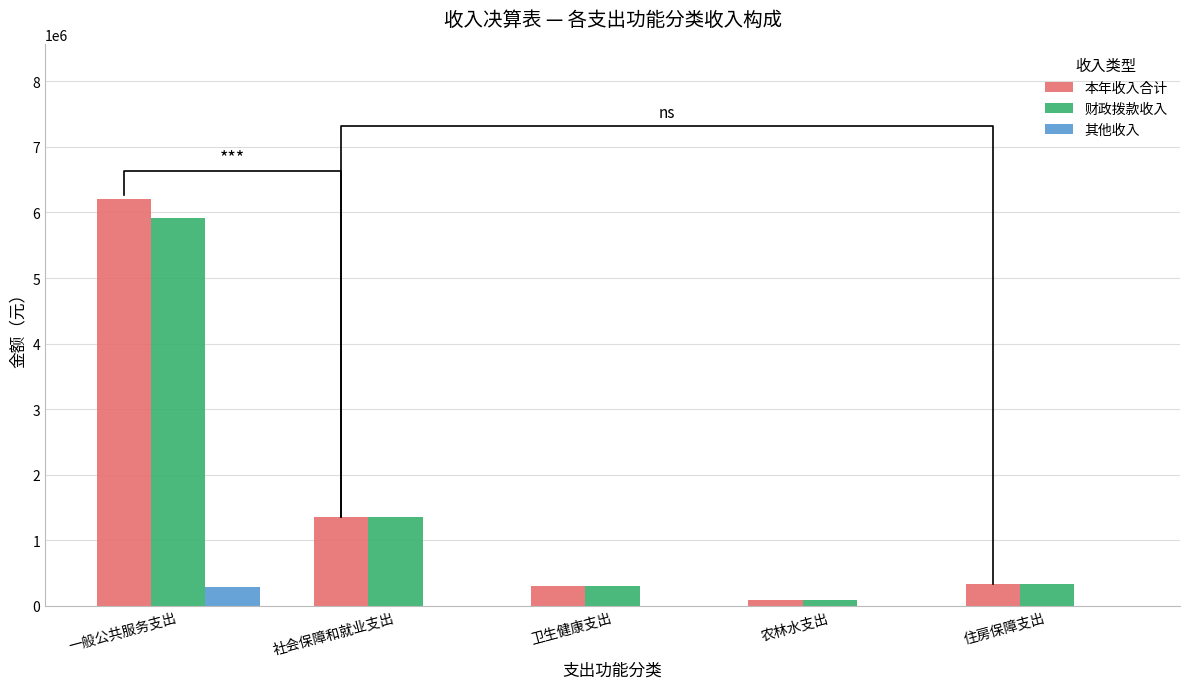

What is the average value of the 财政拨款收入 series?

1597699.7